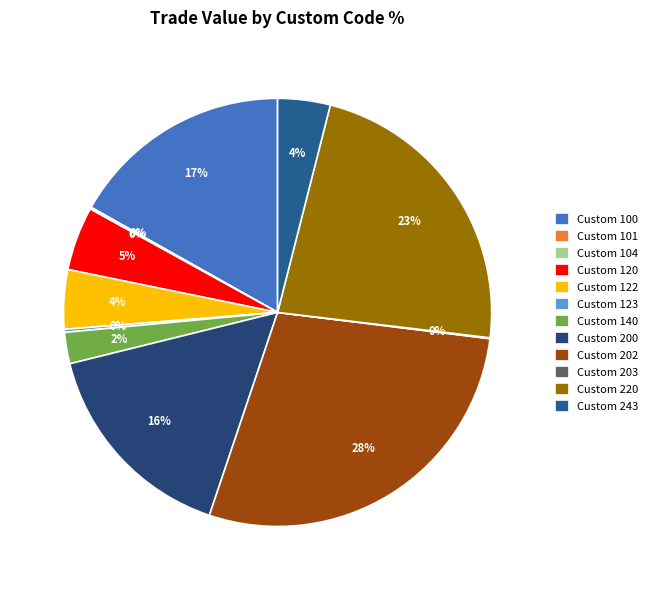

What percentage is NOT represented by Custom 104?

99.9%